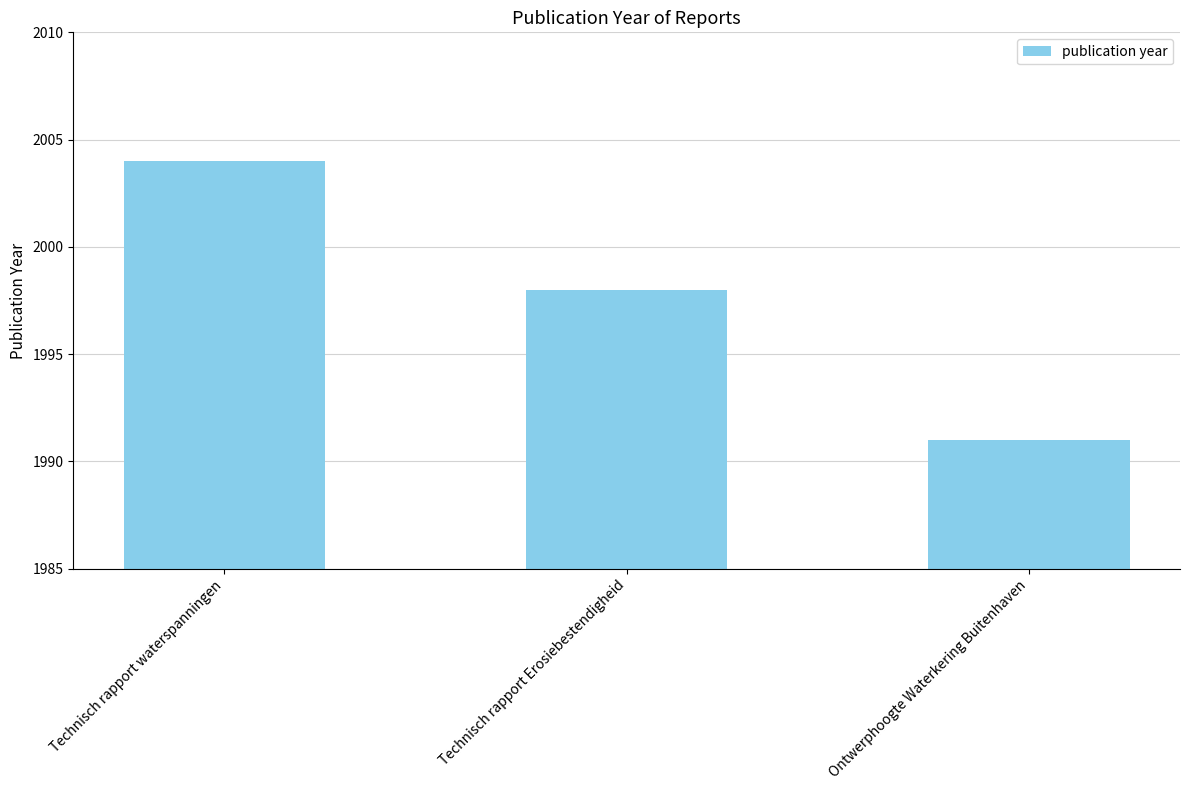

Reading left to right, what are all the values shown in this chart?

Technisch rapport waterspanningen=2004	Technisch rapport Erosiebestendigheid=1998	Ontwerphoogte Waterkering Buitenhaven=1991